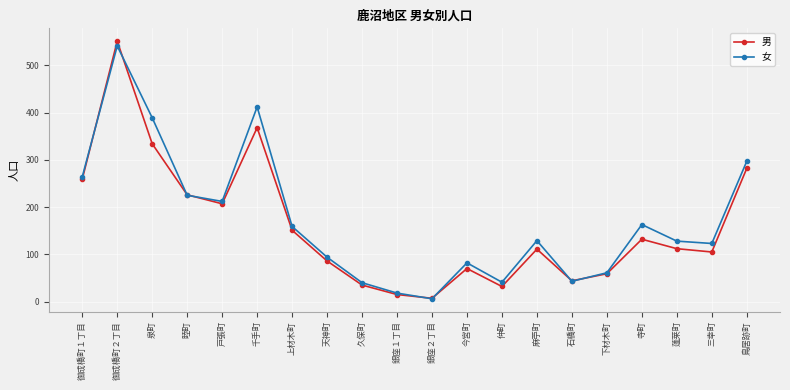

How many lines are shown in the chart?

2